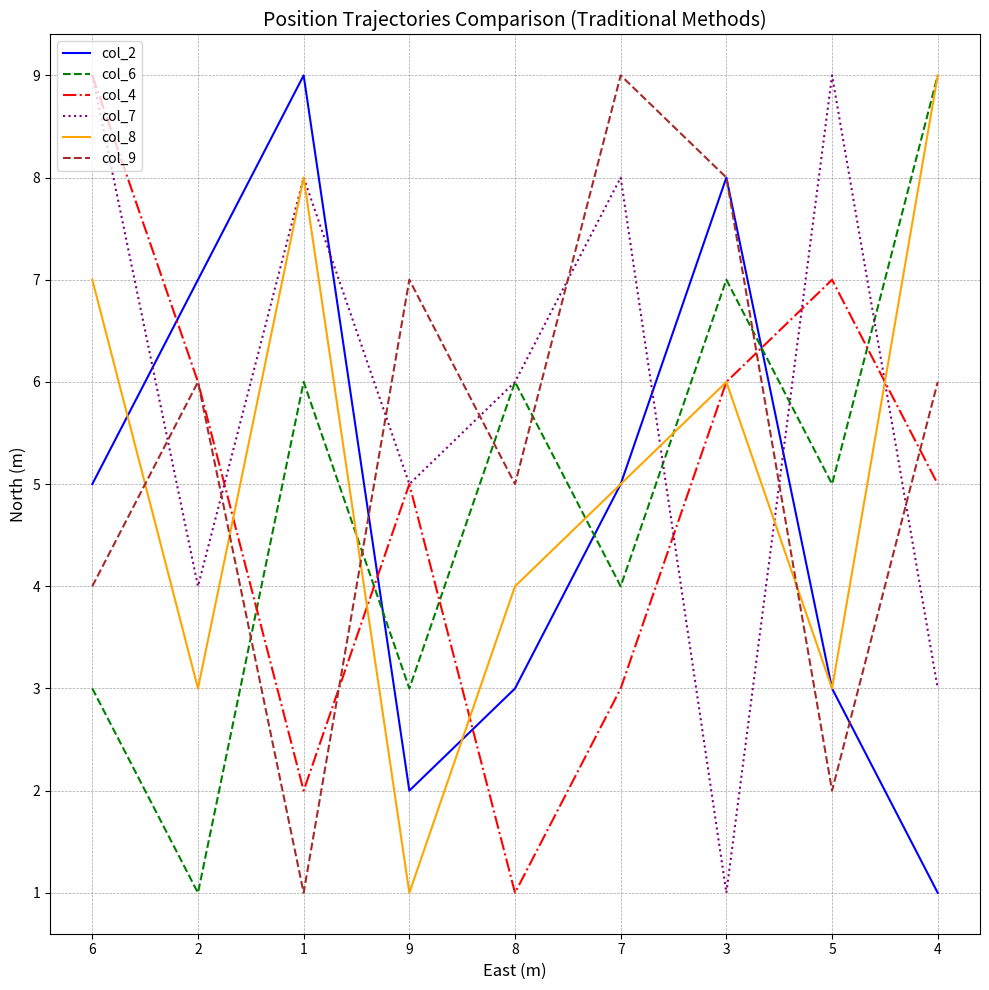

Where is the first local maximum for col_2?

1